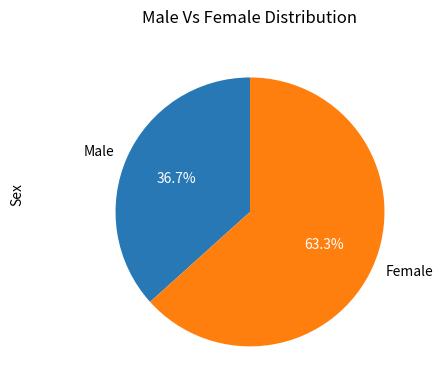

What is the largest slice in the pie chart?

Female